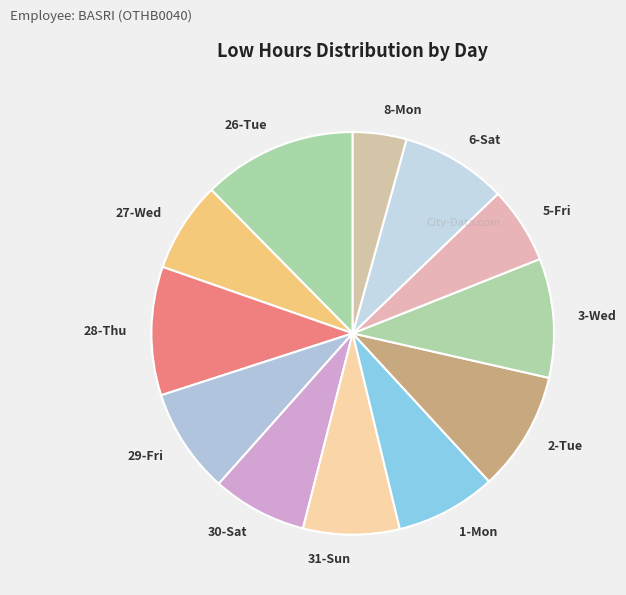

The 3-Wed slice represents 1% of the pie. True or false?

False